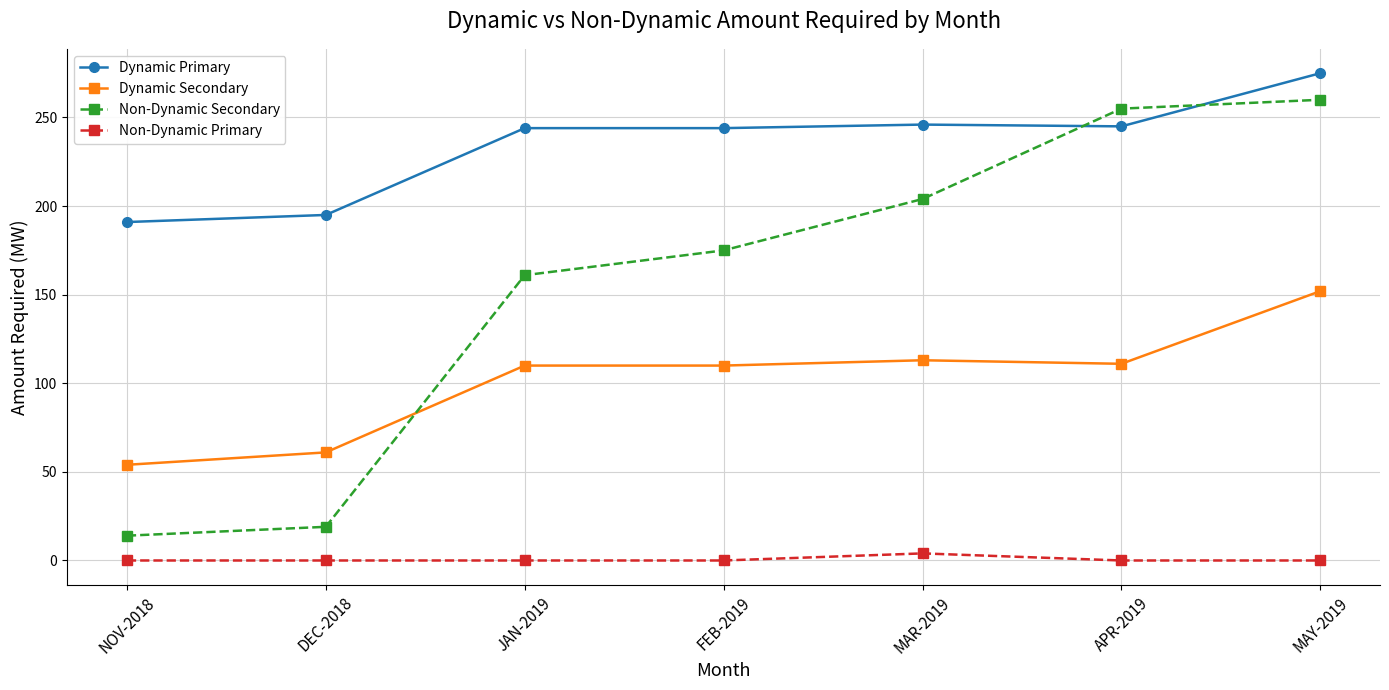

True or false: Non-Dynamic Secondary and Dynamic Secondary intersect in this chart.

True